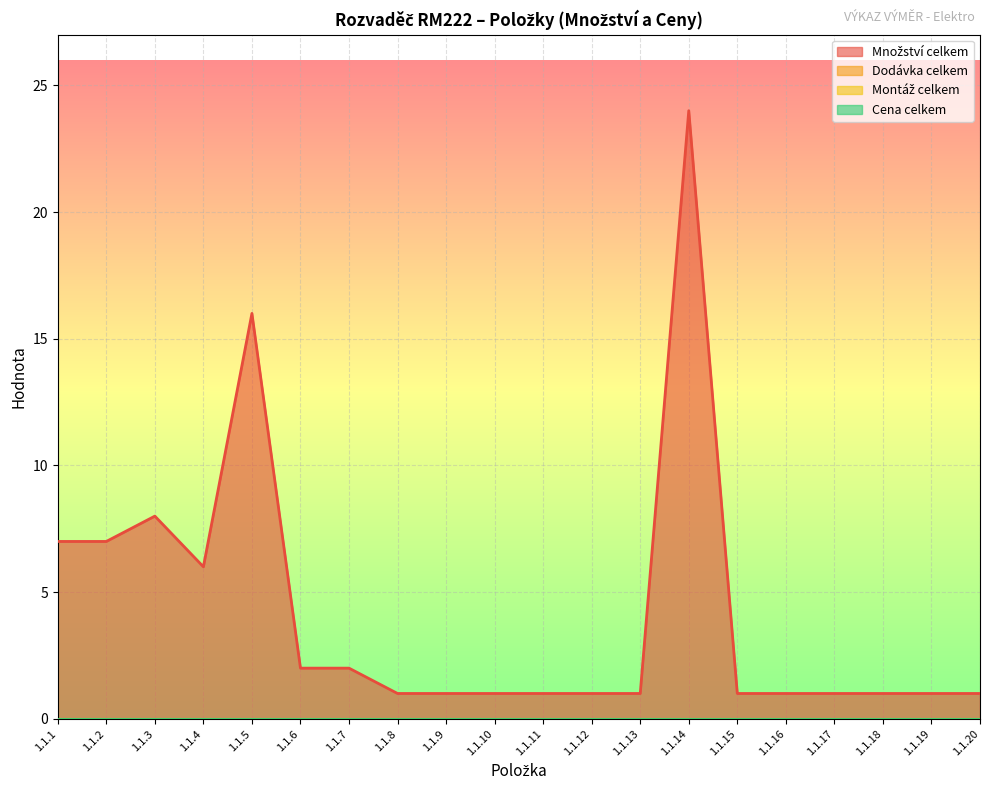

Reading left to right, transcribe all the data shown in this chart.

Množství celkem: 7	7	8	6	16	2	2	1	1	1	1	1	1	24	1	1	1	1	1	1
Dodávka celkem: 0	0	0	0	0	0	0	0	0	0	0	0	0	0	0	0	0	0	0	0
Montáž celkem: 0	0	0	0	0	0	0	0	0	0	0	0	0	0	0	0	0	0	0	0
Cena celkem: 0	0	0	0	0	0	0	0	0	0	0	0	0	0	0	0	0	0	0	0